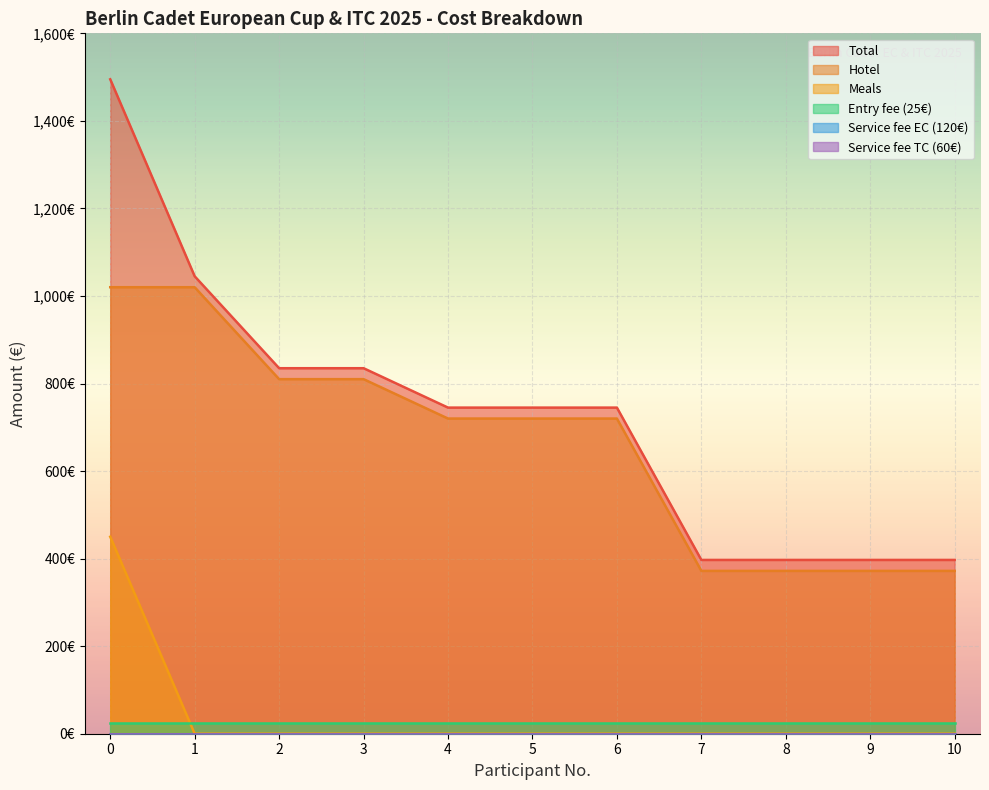

True or false: Meals and Hotel cross at least once.

False